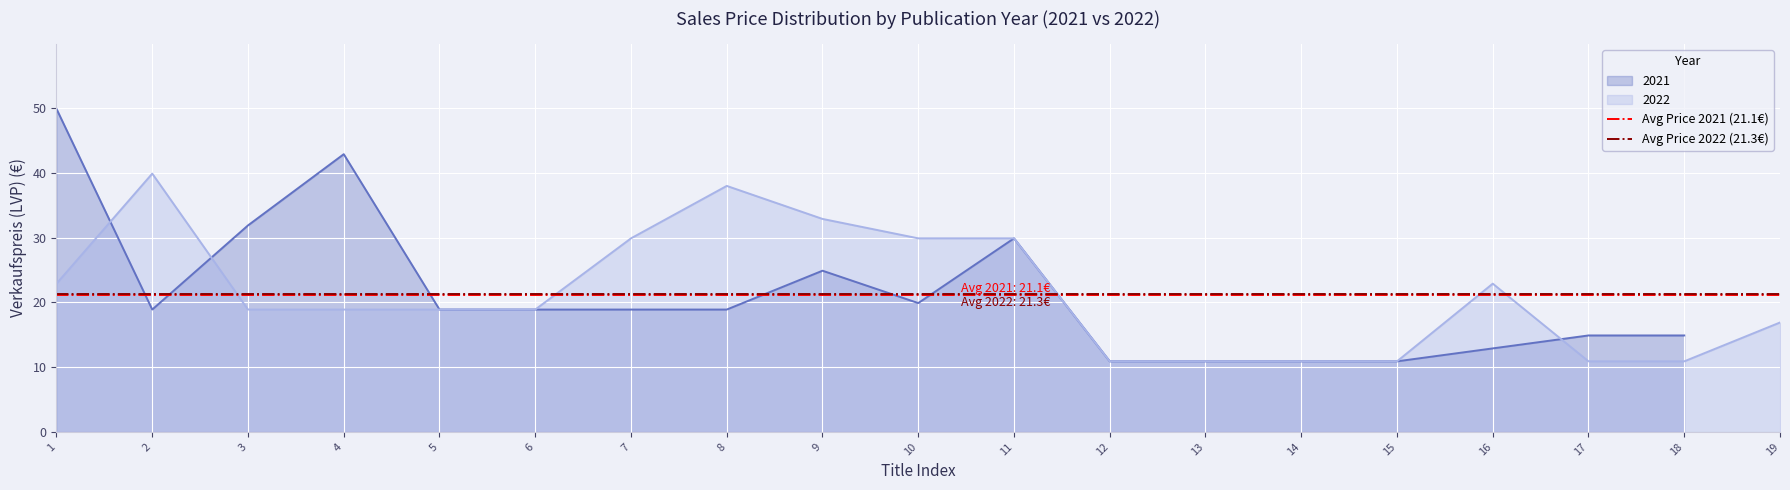

How many distinct data groups are displayed?

2